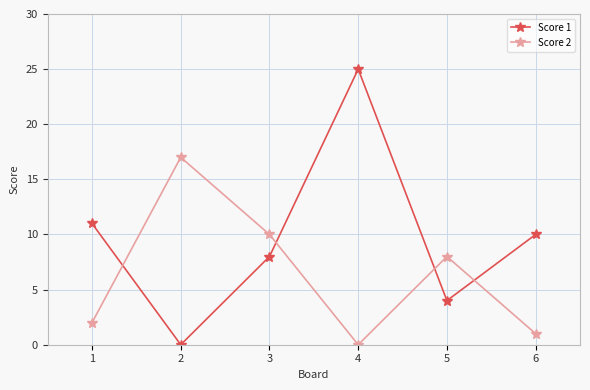

What is the average value of the Score 1 series?

10